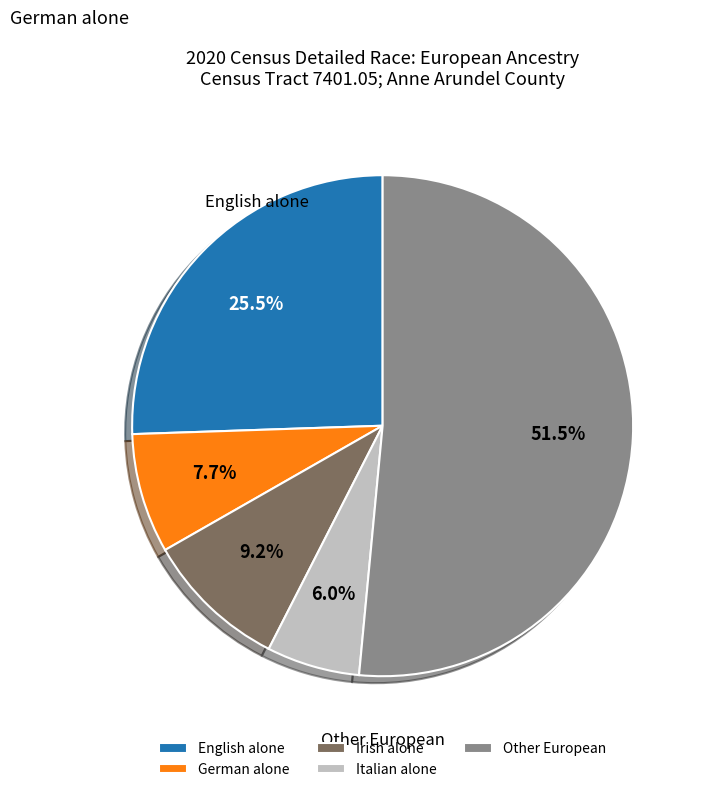

What is the ratio of the value at English alone to the value at Irish alone?

2.8